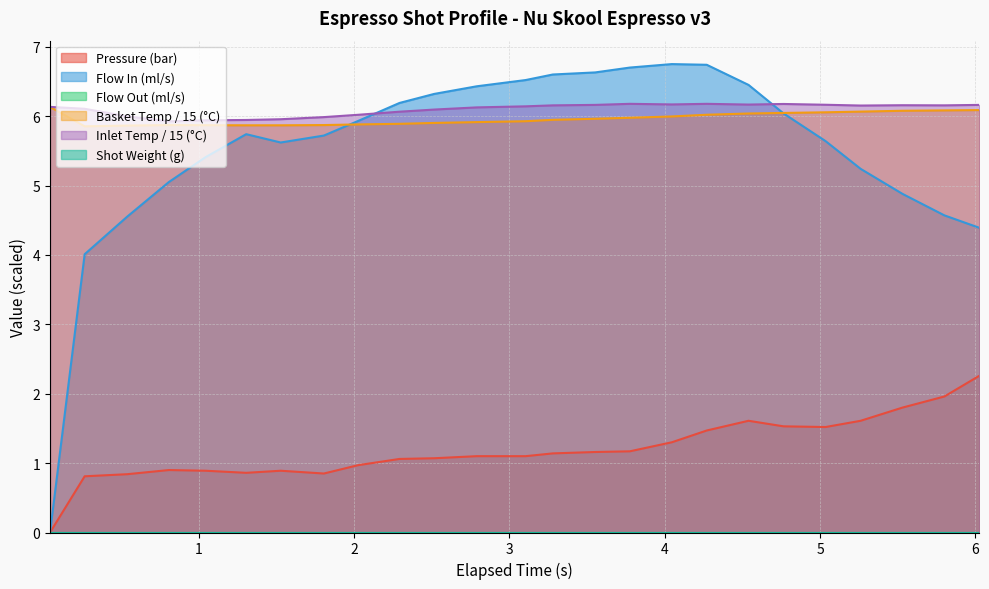

Where is water_temperature_in nearest to the value 6?

2